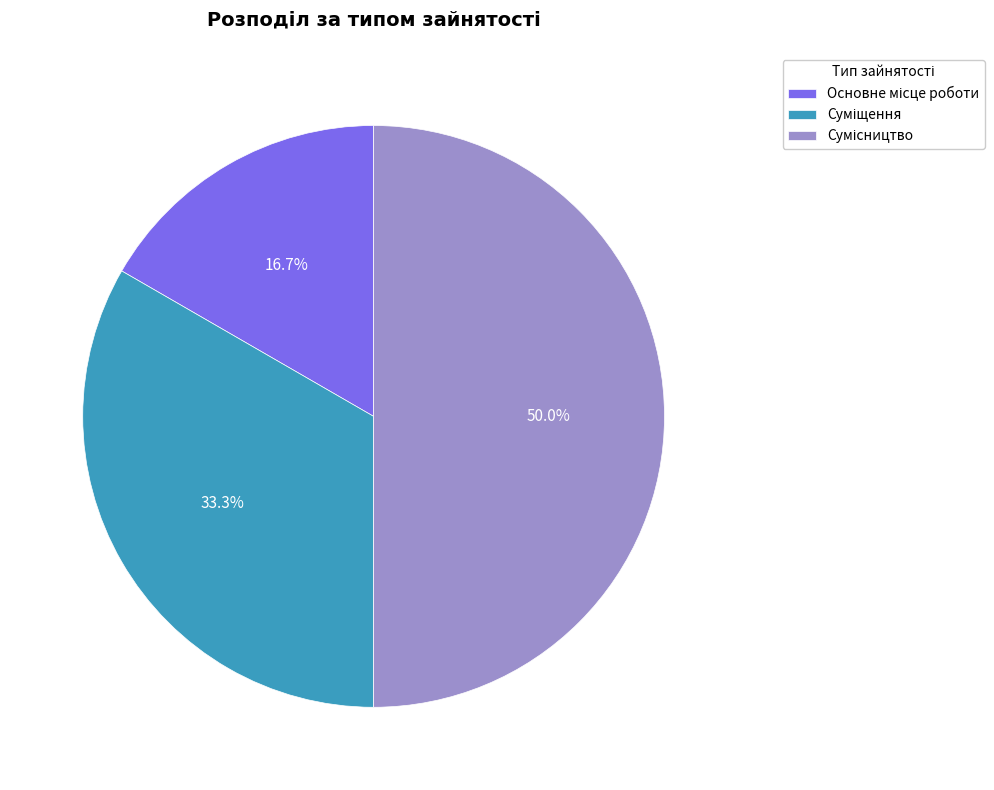

How many slices are in this pie chart?

3